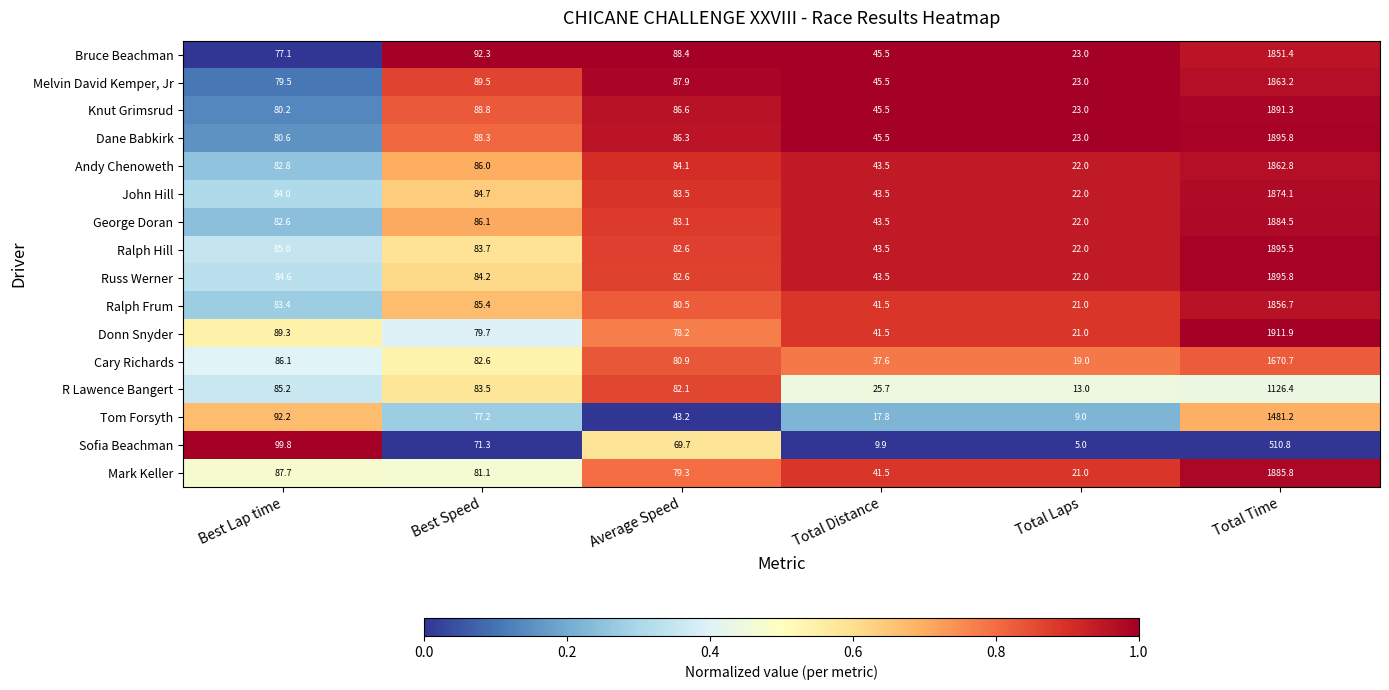

Where is R Lawence Bangert nearest to the value 569?

Best Lap time